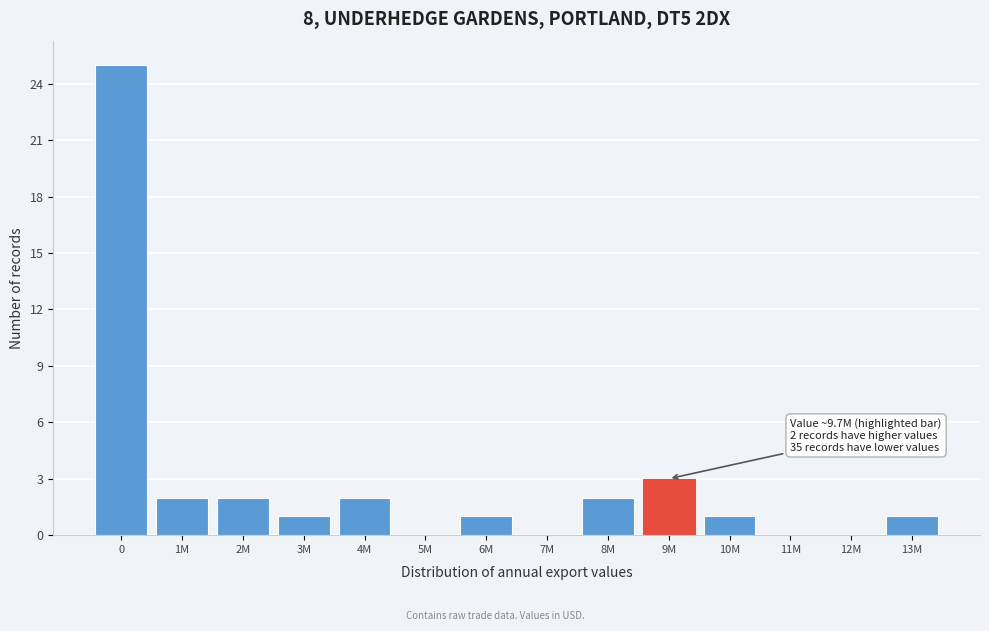

Reading right to left, what are all the values shown in this chart?

13M=1	12M=0	11M=0	10M=1	9M=3	8M=2	7M=0	6M=1	5M=0	4M=2	3M=1	2M=2	1M=2	0=25